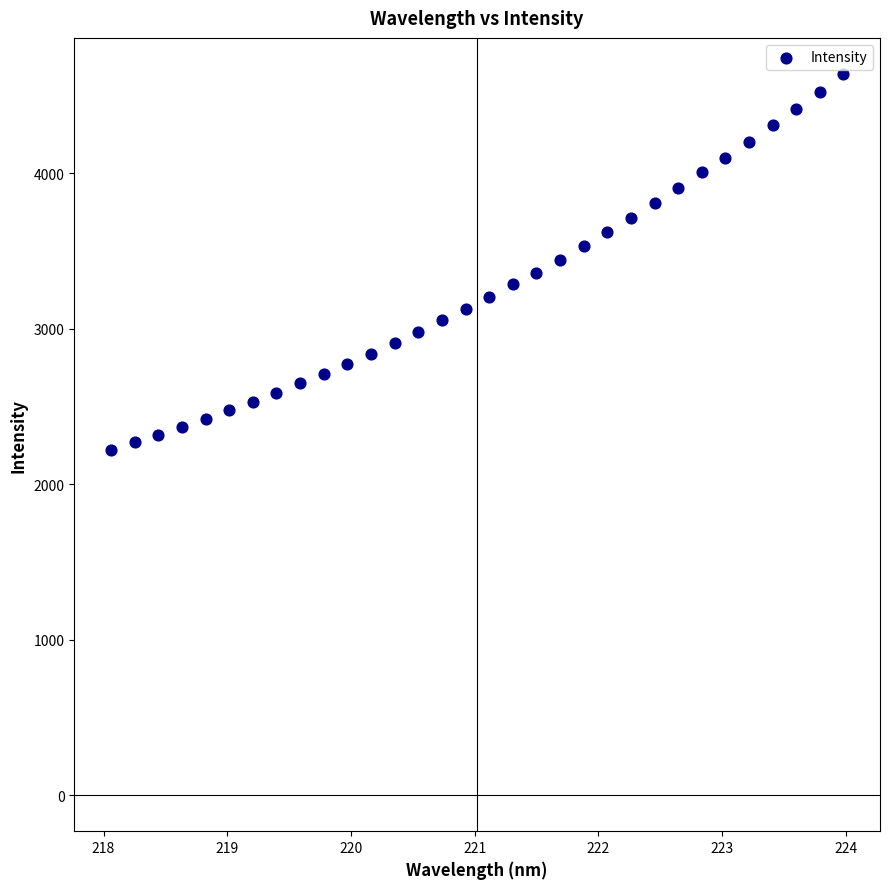

What is the range of X values (max minus min)?

5.9